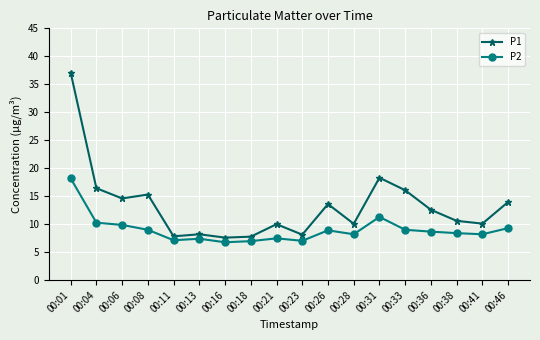

Where is P1 nearest to the value 22?

00:31